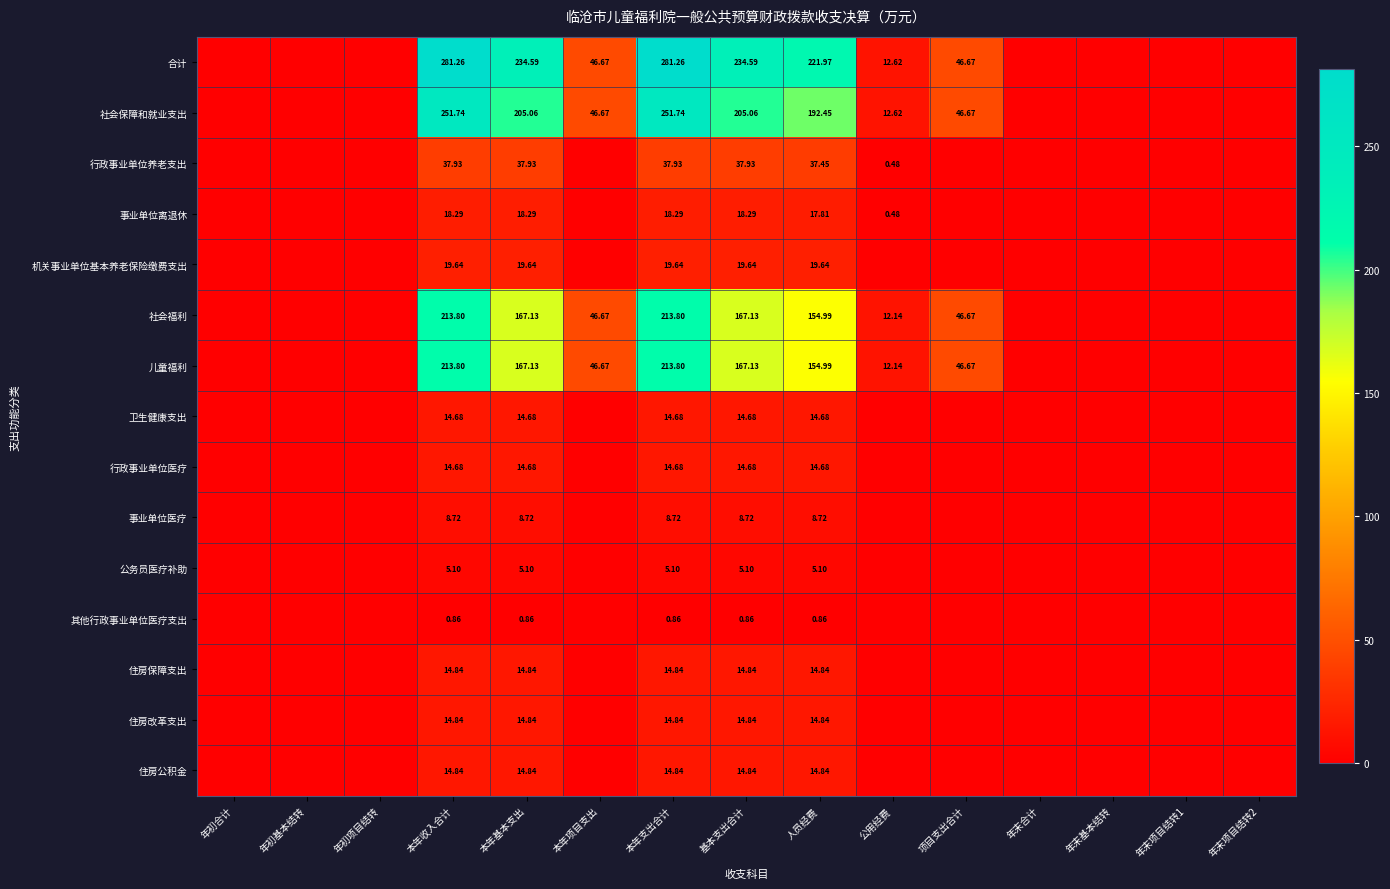

Between 本年基本支出 and 本年支出合计, which series saw the biggest shift?

社会保障和就业支出